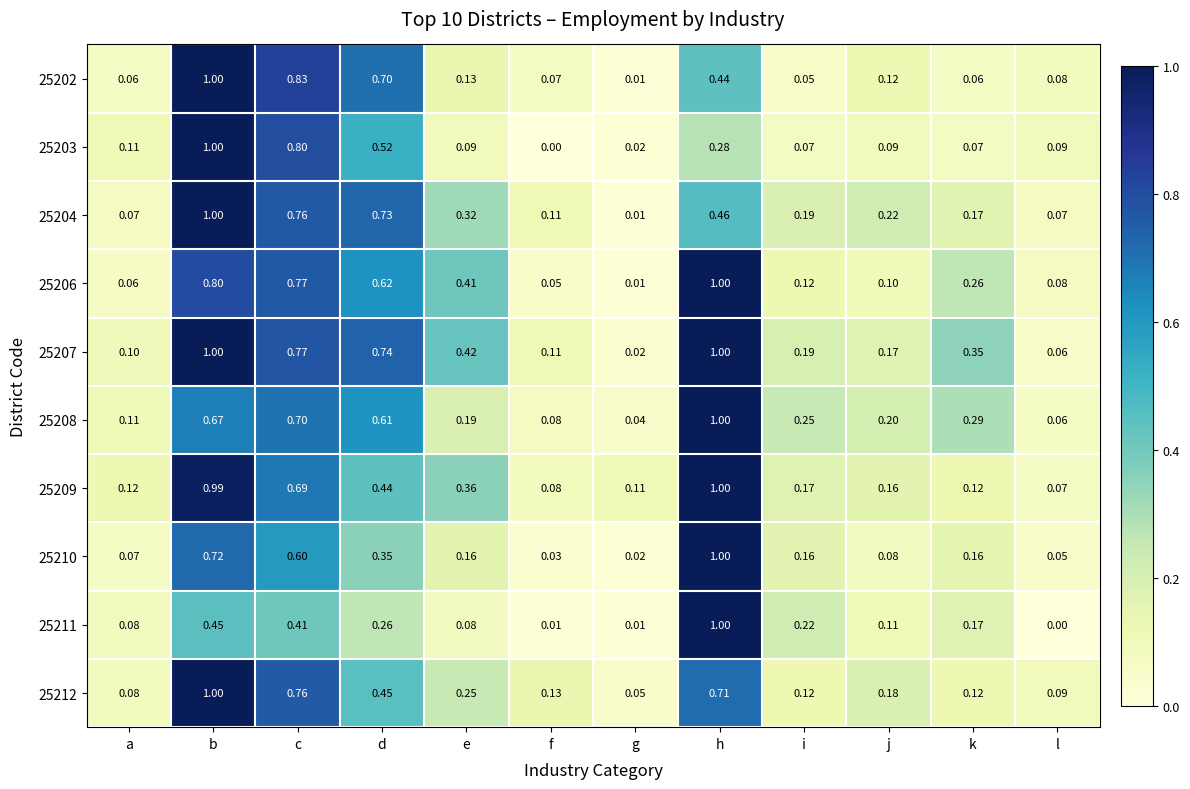

How many distinct data groups are displayed?

10